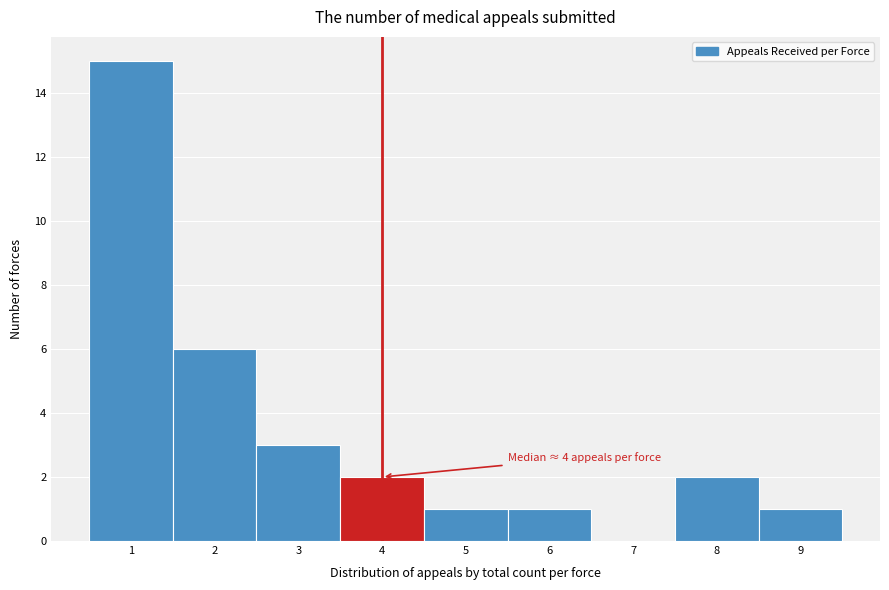

Over which range of the x-axis is the bar tallest?

0.5 to 1.5